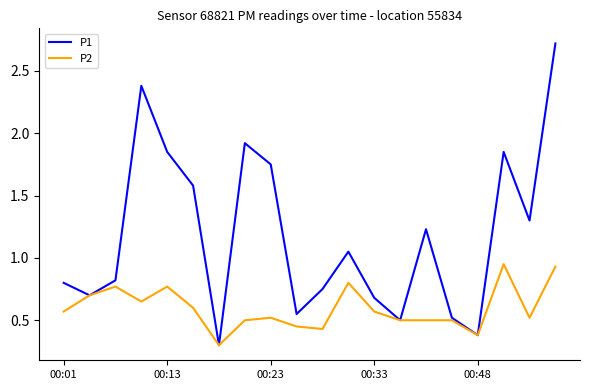

What is the smallest value displayed?

0.3